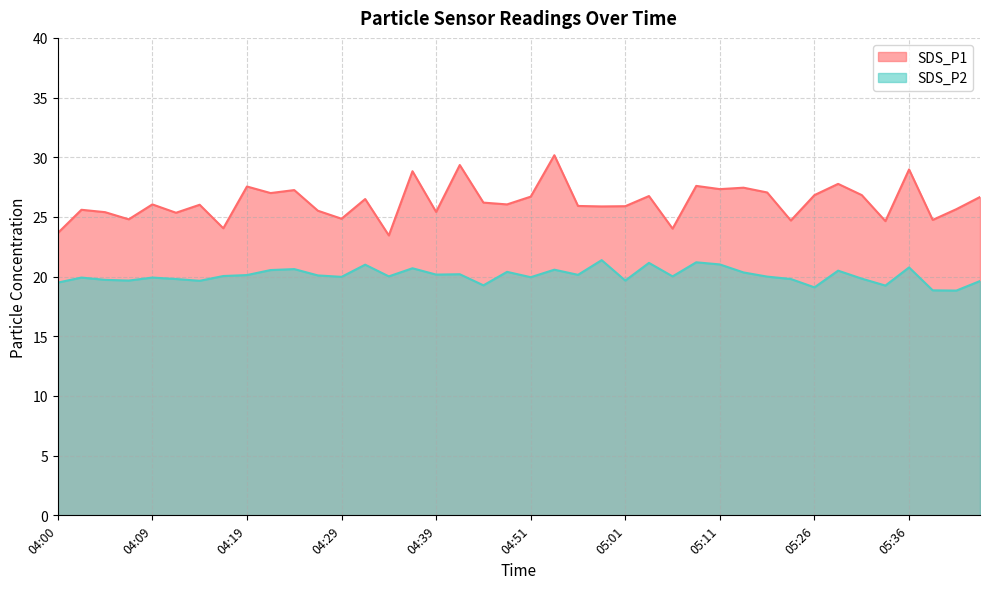

True or false: SDS_P2 and SDS_P1 intersect in this chart.

False